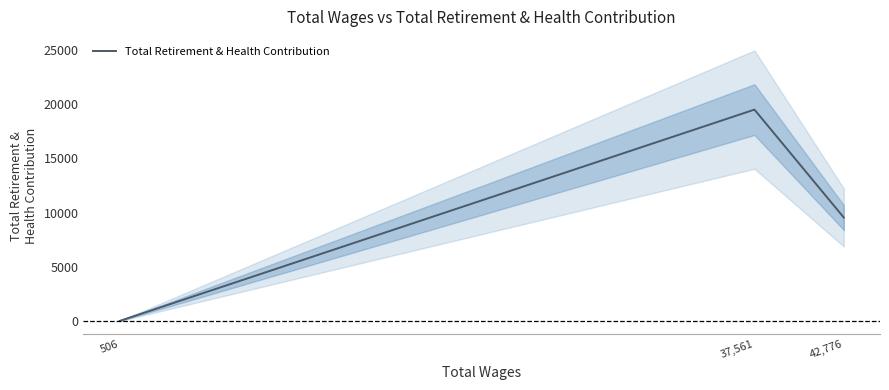

The value at 42,776 is 9548. True or false?

True